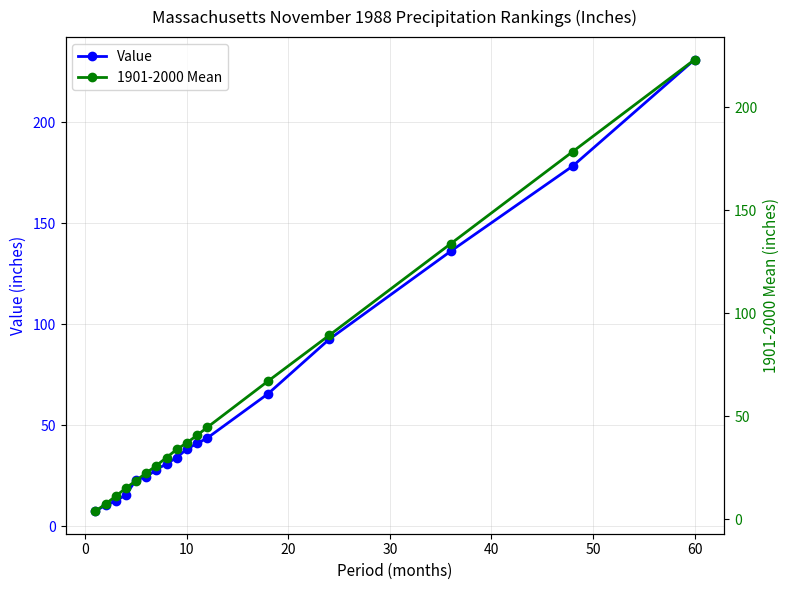

What are all the series names shown in the legend?

Value, 1901-2000 Mean